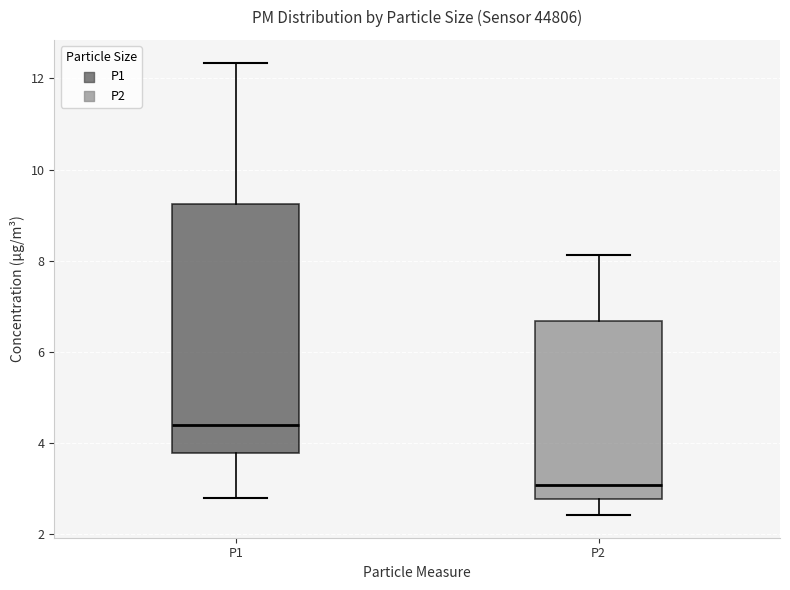

Reading left to right, transcribe this box plot: for each box, give where its median line is, the range the box spans, and where its two whiskers end, as read against the y-axis. The values are not printed on the chart, so give them approximately, as read against the axis.

P1: median 4.4, box 3.8 to 9.2, whiskers 2.8 to 12.4
P2: median 3.0, box 2.8 to 6.6, whiskers 2.4 to 8.2